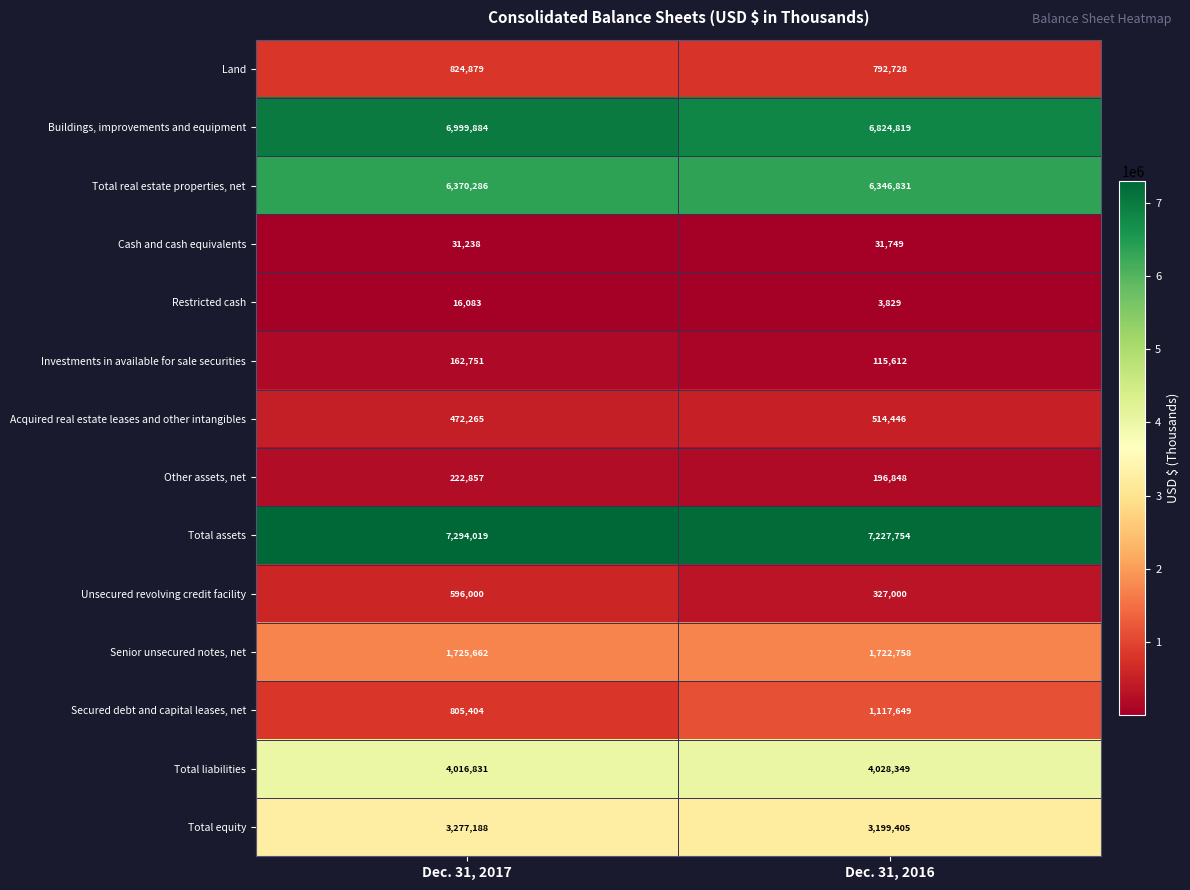

At which category is the sum across all series the highest?

Dec. 31, 2017